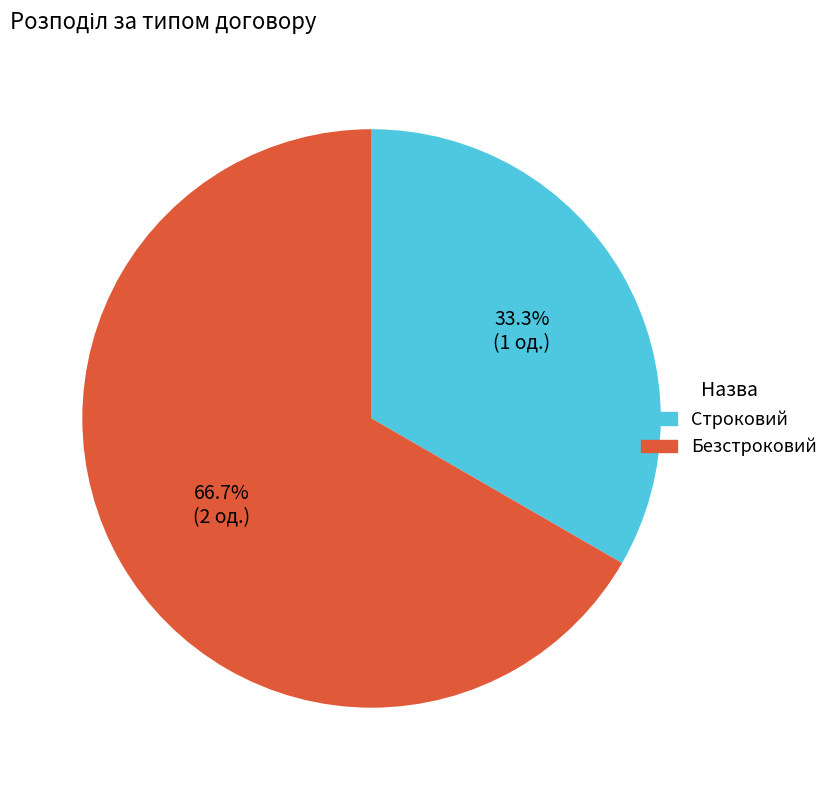

Combined, do Строковий and Безстроковий account for over 50%?

Yes